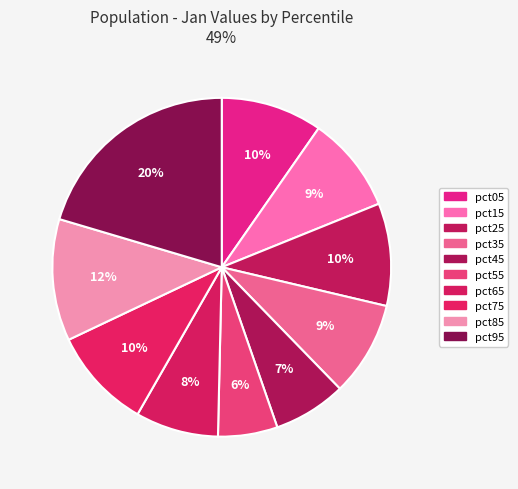

Count the number of slices in the pie.

10